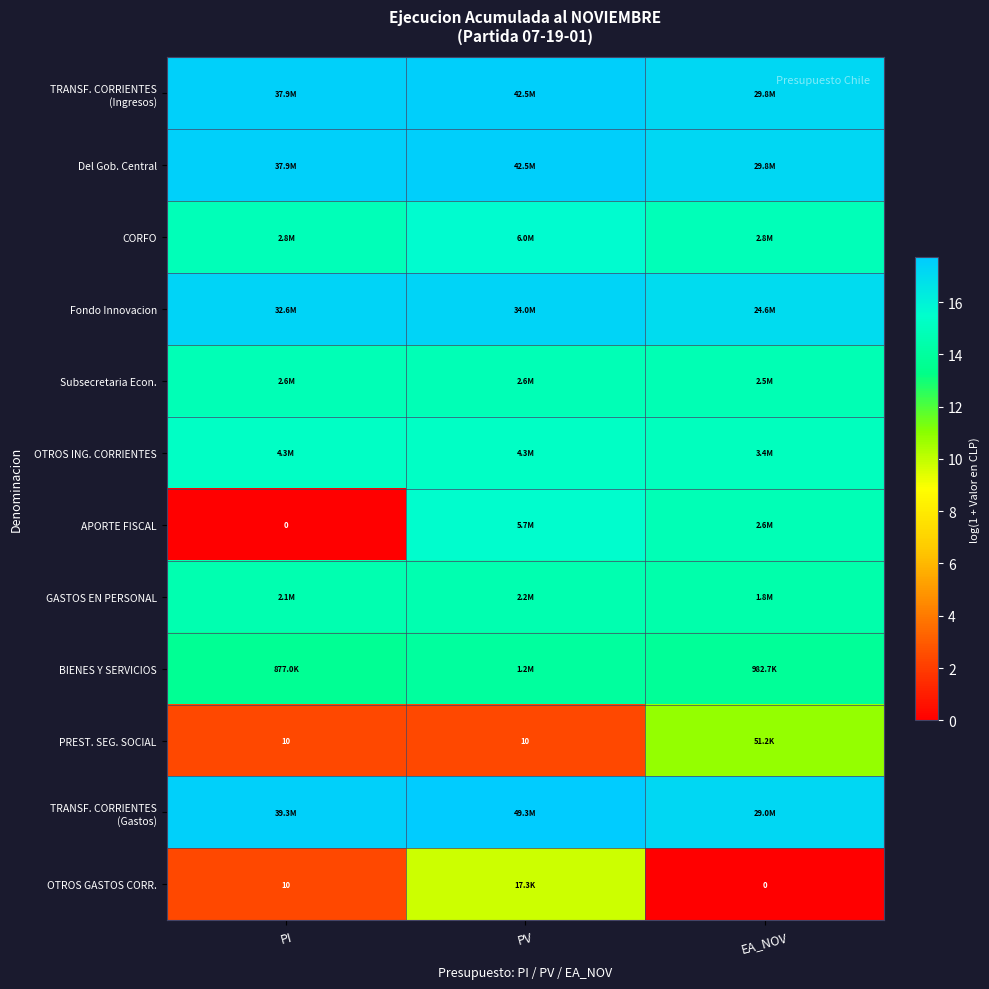

Which category has the highest value across all series?

PV